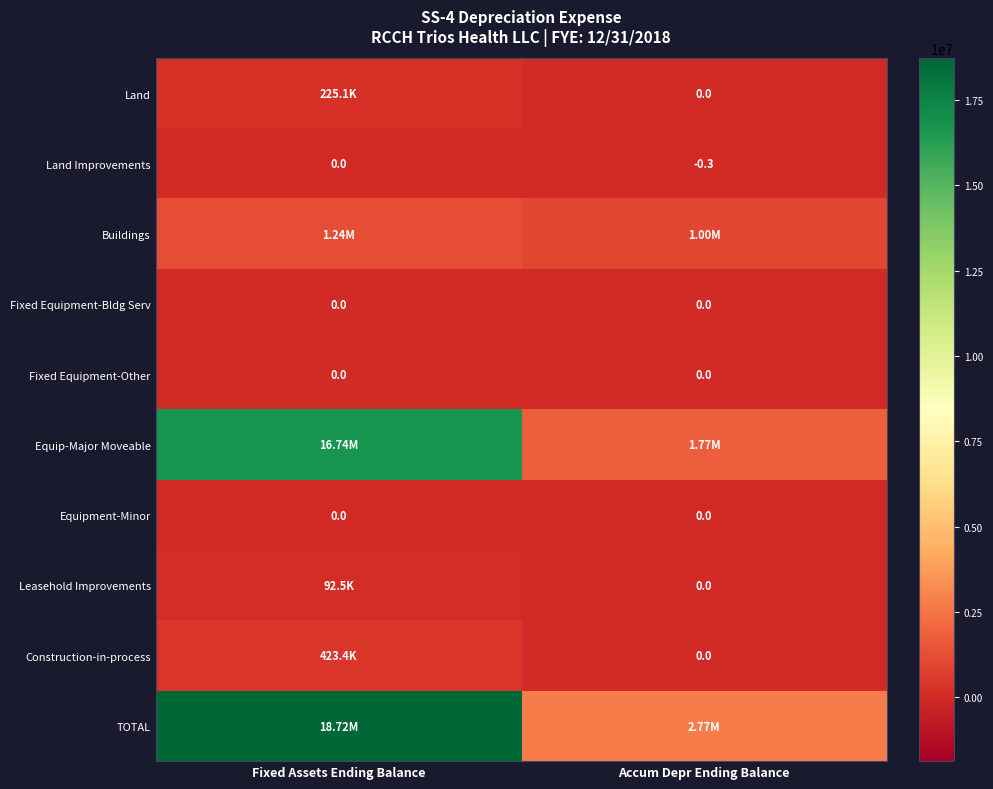

What is the sum of all TOTAL values?

21488742.3